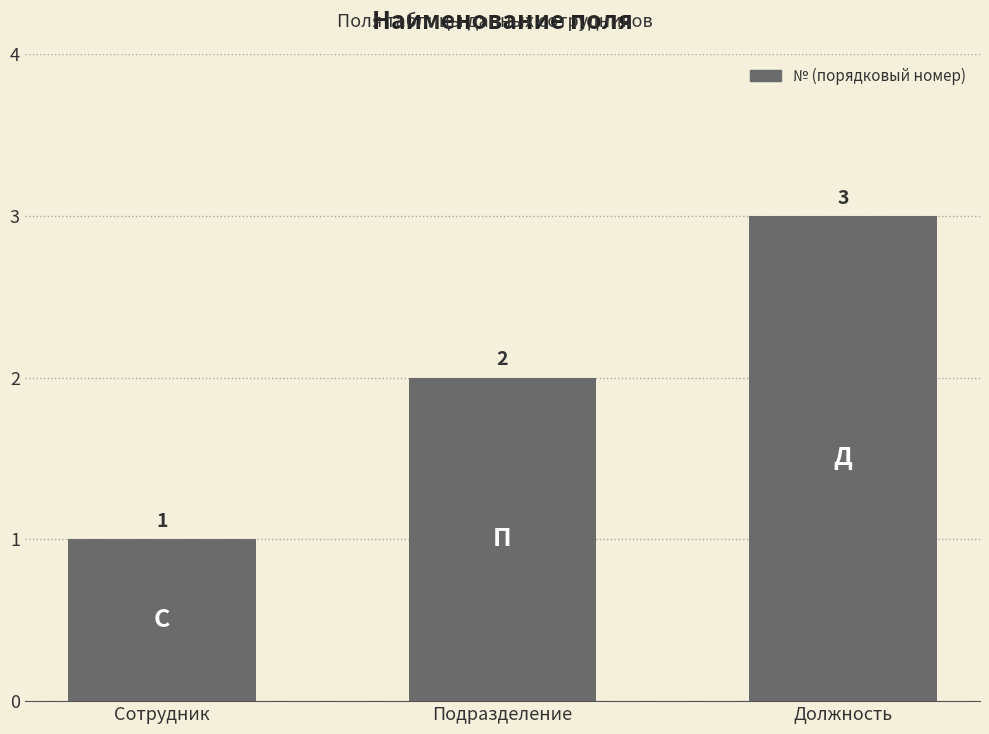

How many bars are there in total?

3